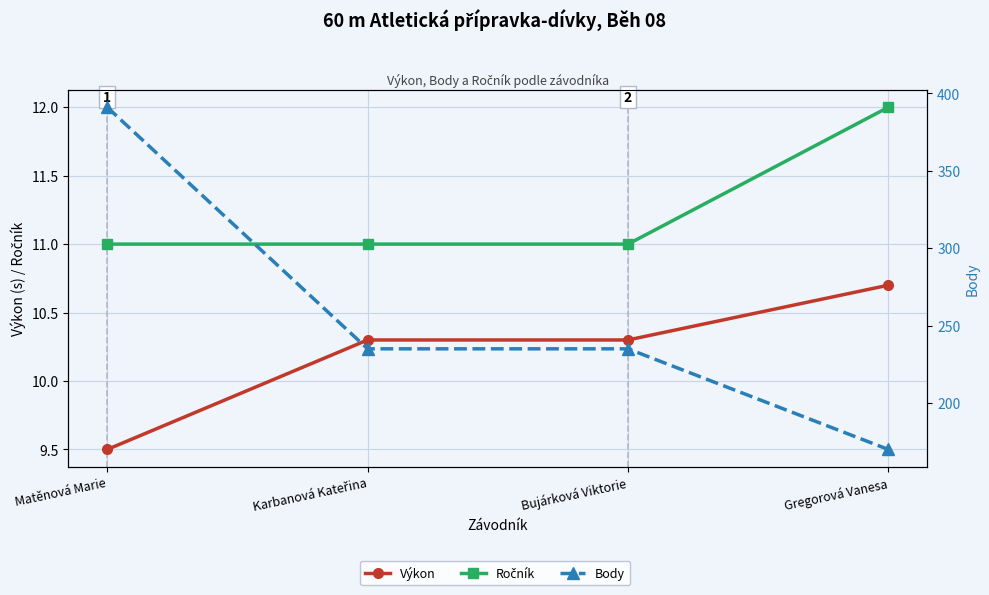

What value does the Body series have at Karbanová Kateřina?

235.0